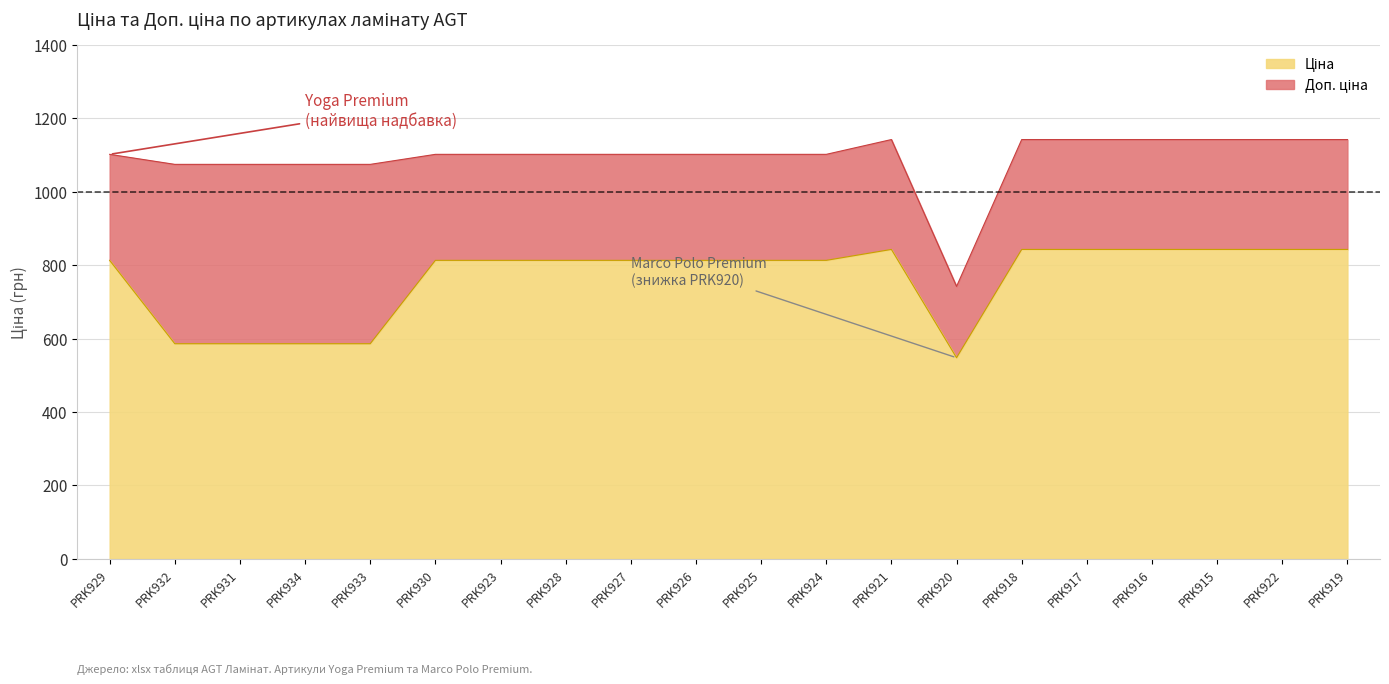

At how many categories does at least one series exceed 932?

19